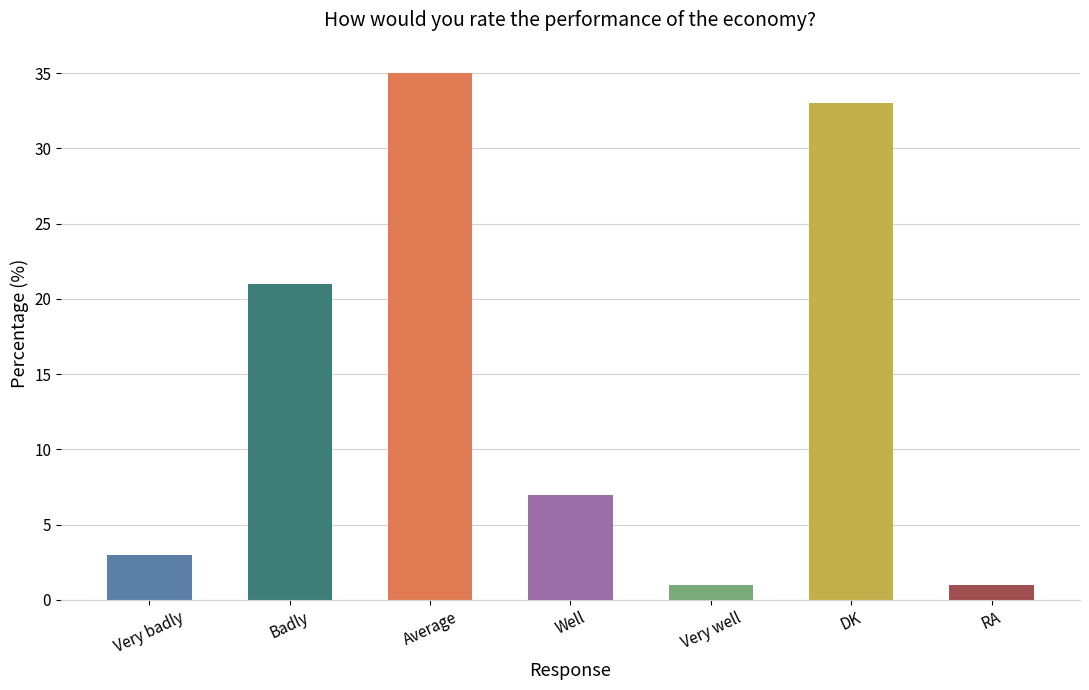

What is the value of the 2nd bar from the left?

21